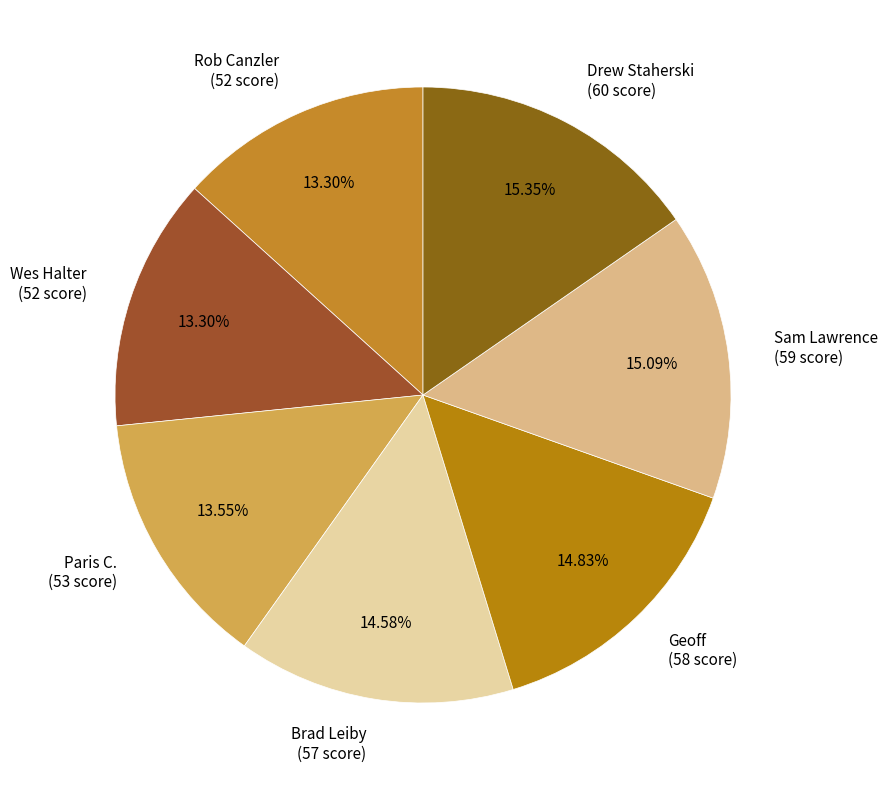

To the nearest percent, what is the combined percentage of Drew Staherski and Sam Lawrence?

30%